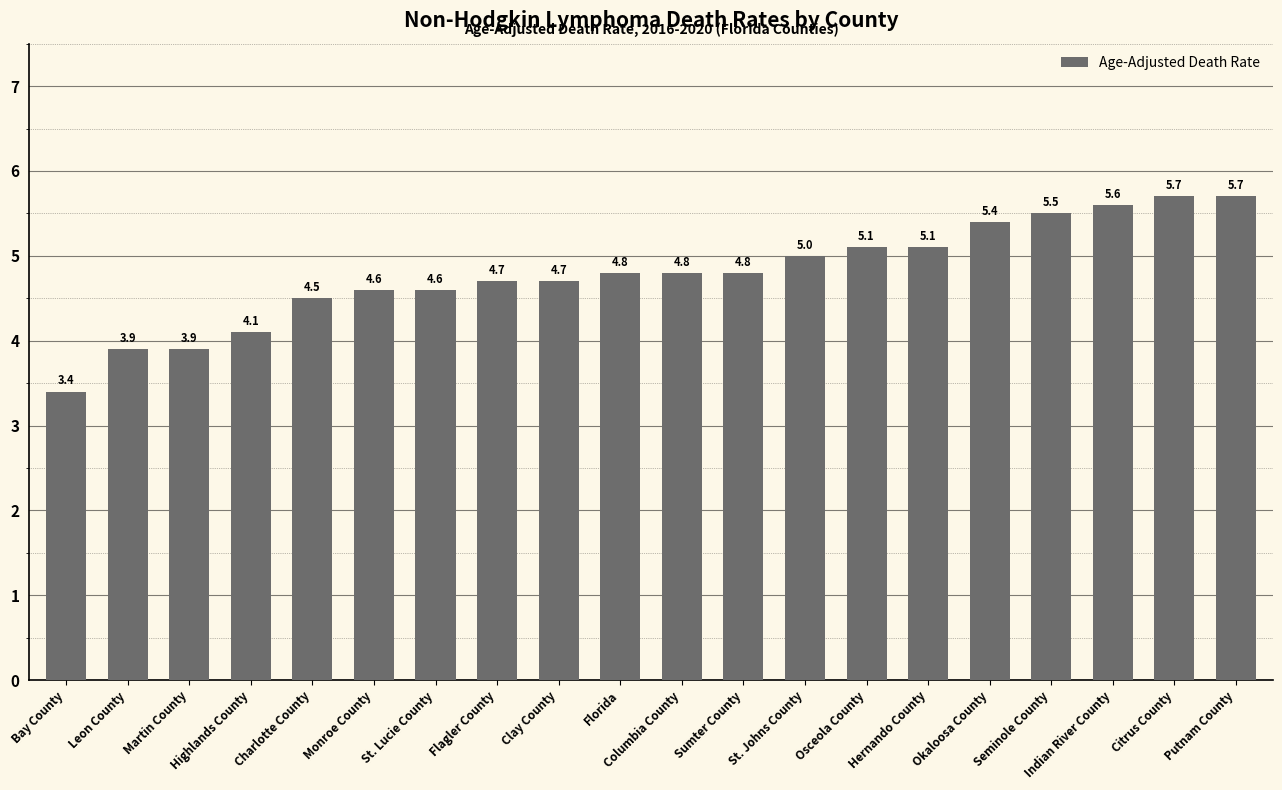

Between Hernando County and Columbia County, which is larger?

Hernando County